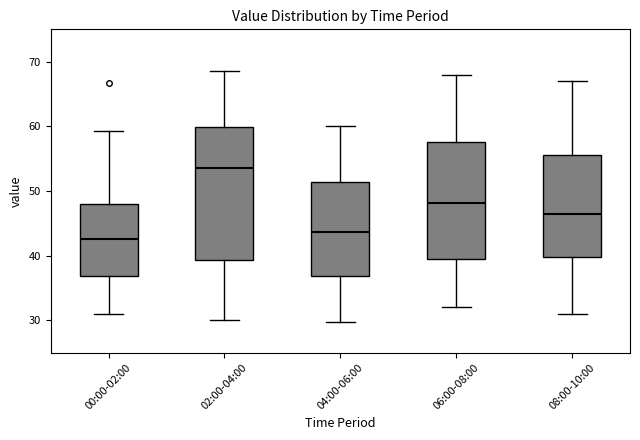

Where is the upper edge of the box for 02:00-04:00 on the y-axis? The values are not printed on the chart, so give them approximately, as read against the axis.

60